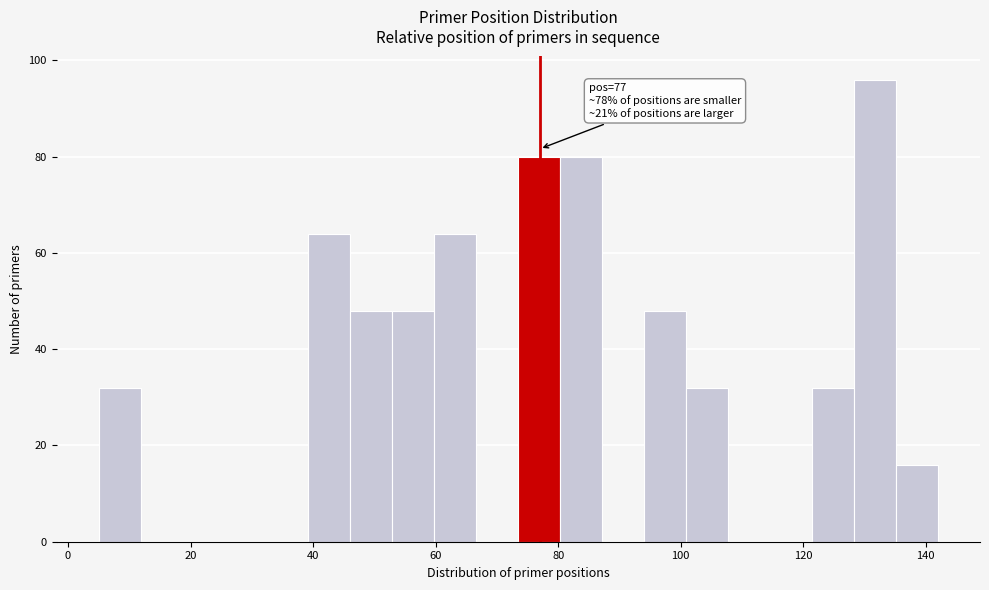

Around what value on the x-axis is the tallest bar? Give the approximate position of its centre, as read against the axis.

132